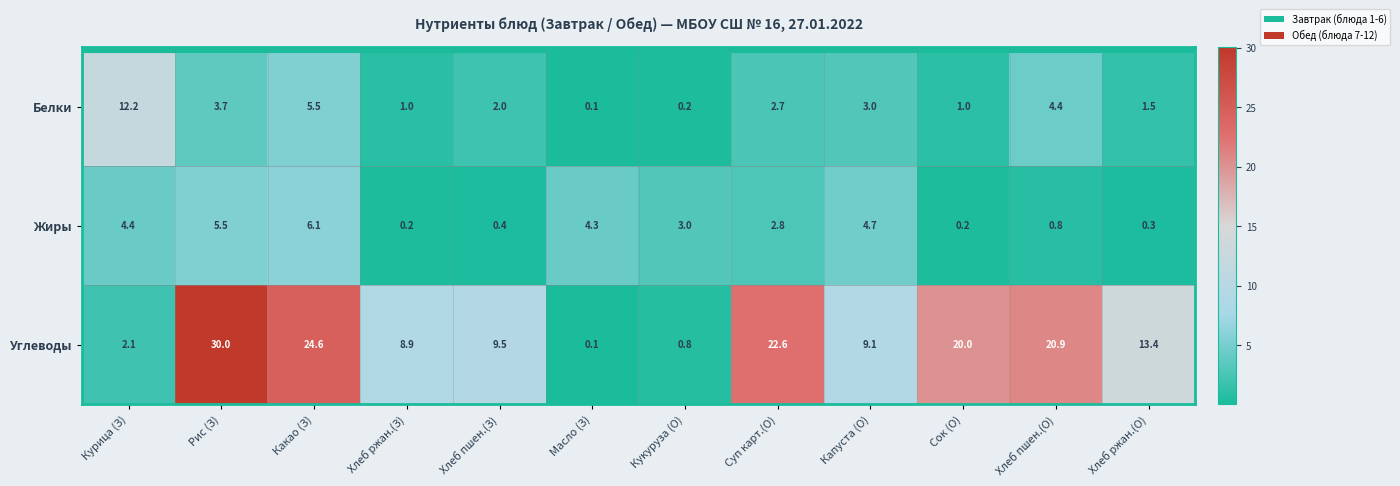

At Хлеб пшен.(О), list the series in order from smallest to largest.

Жиры, Белки, Углеводы